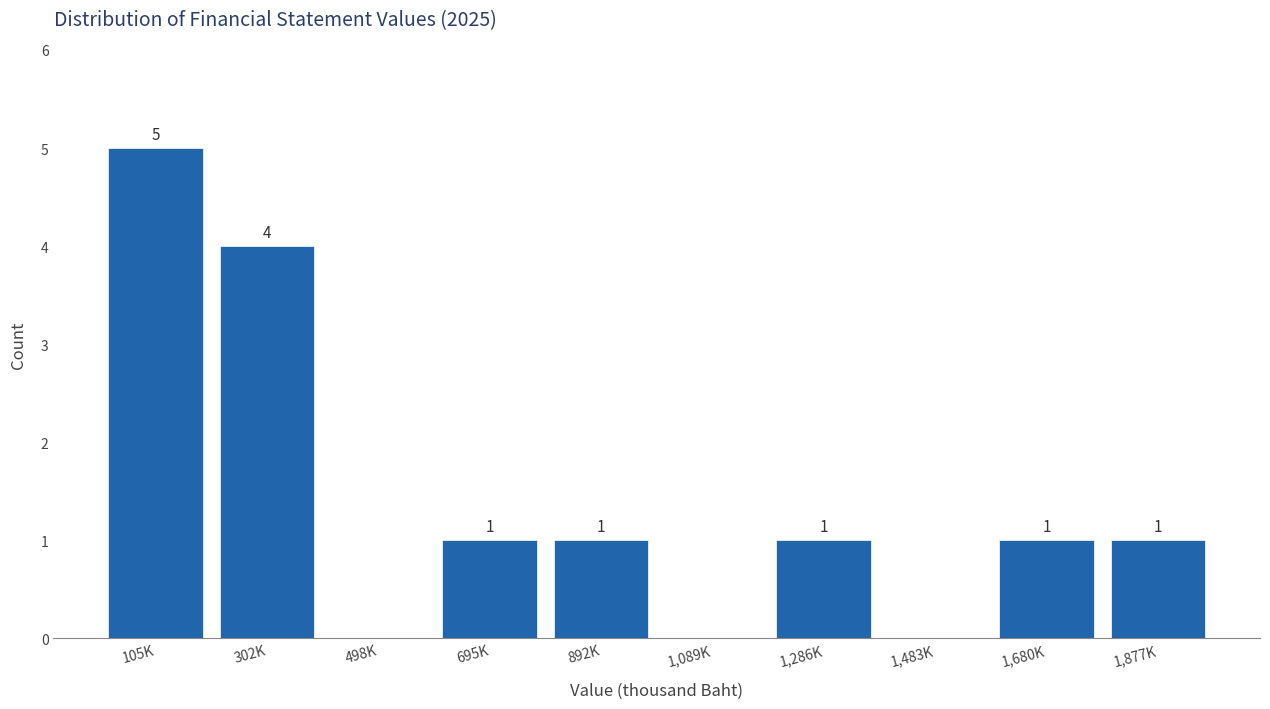

Reading right to left, transcribe all the data shown in this chart.

1,877K=1	1,680K=1	1,483K=0	1,286K=1	1,089K=0	892K=1	695K=1	498K=0	302K=4	105K=5